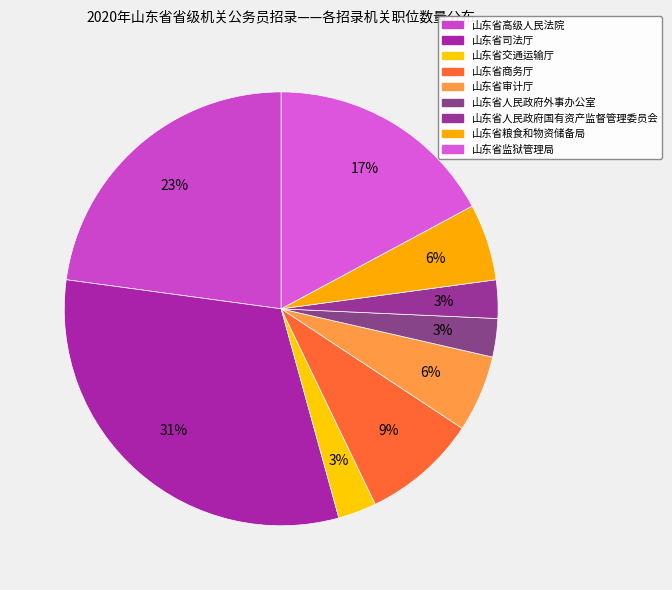

To the nearest percent, what is the average slice percentage?

11%